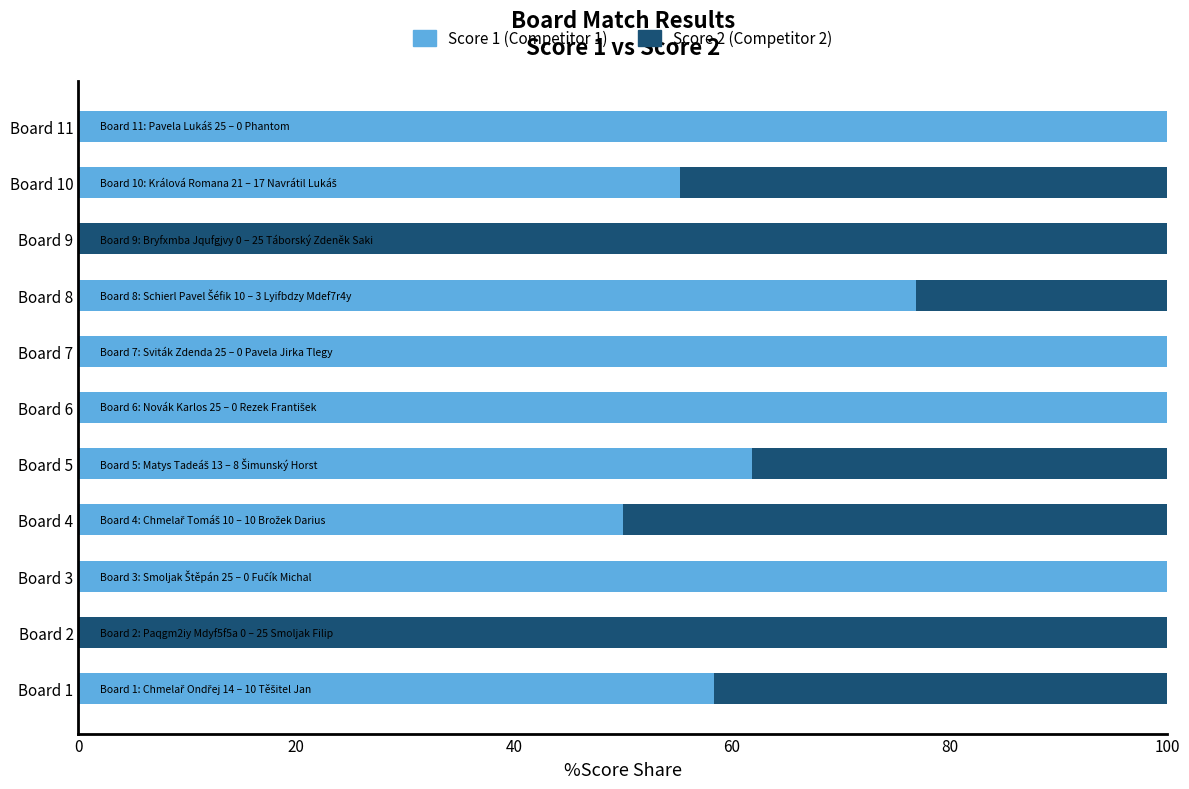

What is the total value across all series at Board 5?

100.0